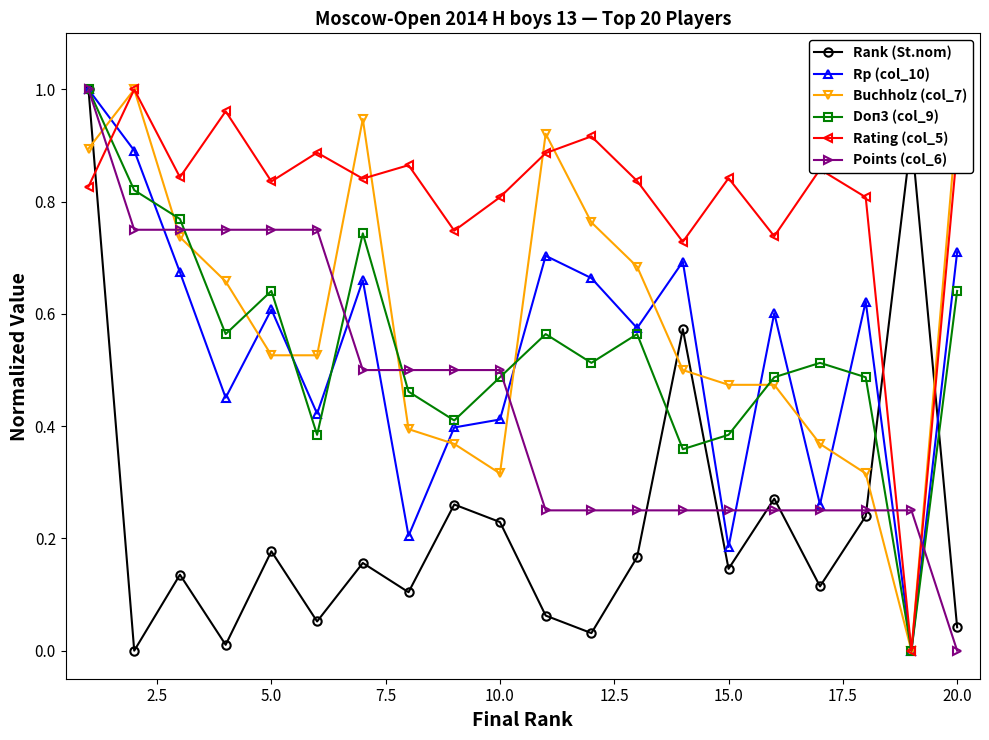

Which series has the largest total across all categories?

Rating (col_5)